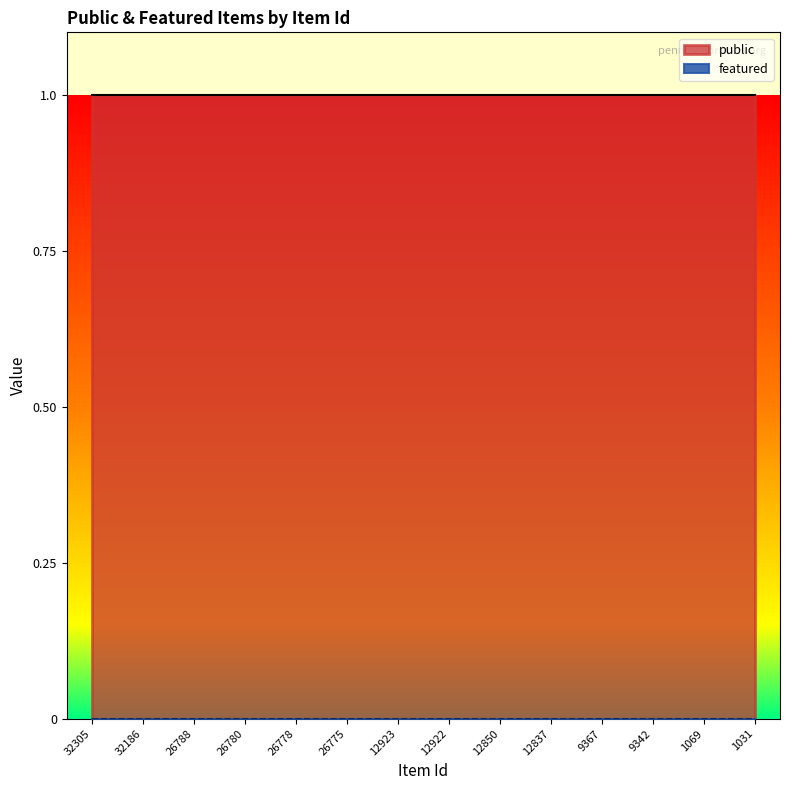

Which series has the widest spread of values?

public